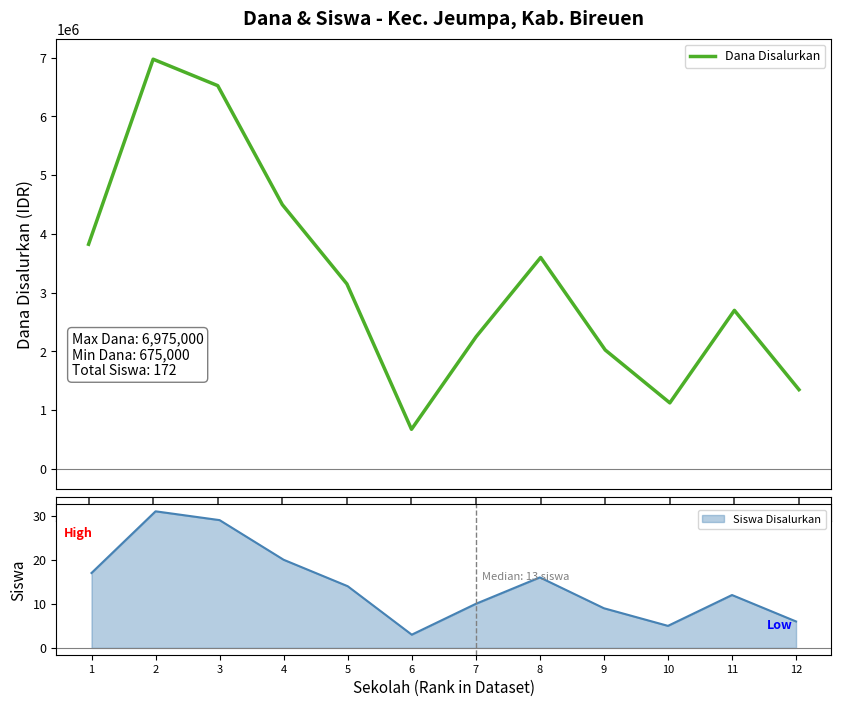

At which label does the data first exceed 3150000?

1